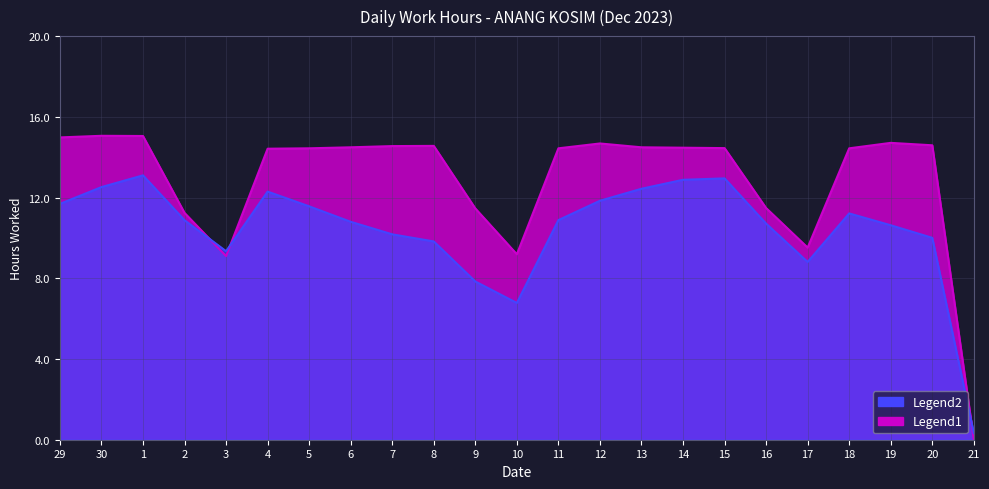

Where is the first local minimum?

3